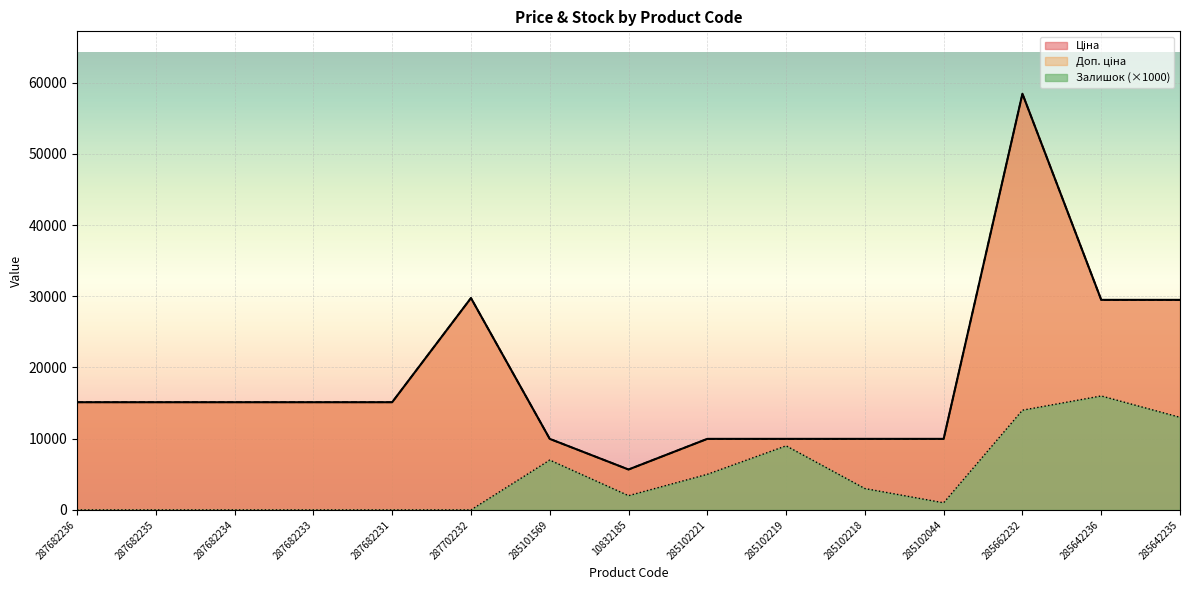

How many interior local valleys does the Ціна series have?

1